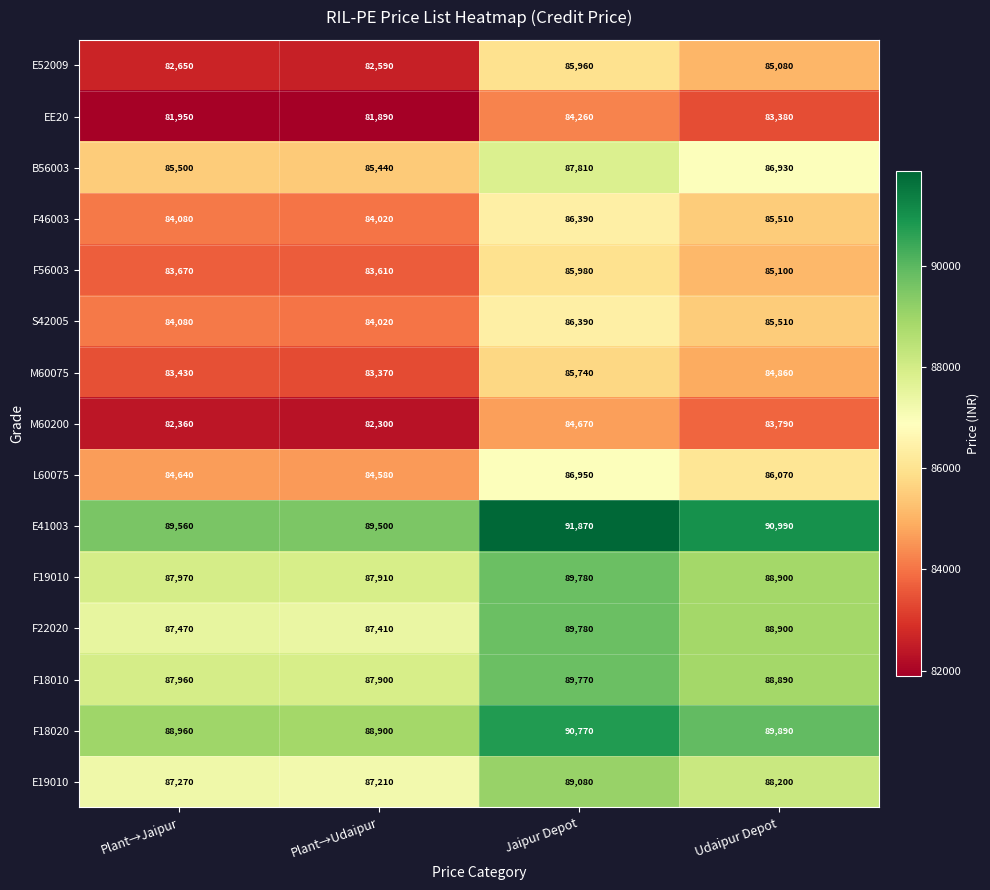

What is the sum of the E19010 values at Jaipur Depot and Plant→Udaipur?

176290